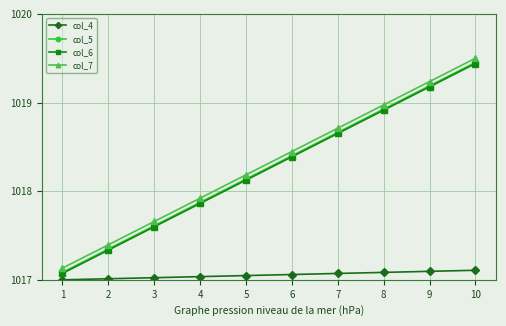

Count the number of data series in this chart.

4